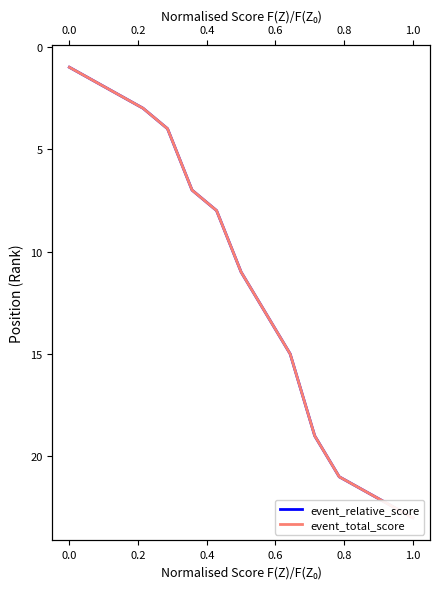

What are all the series names shown in the legend?

event_relative_score, event_total_score